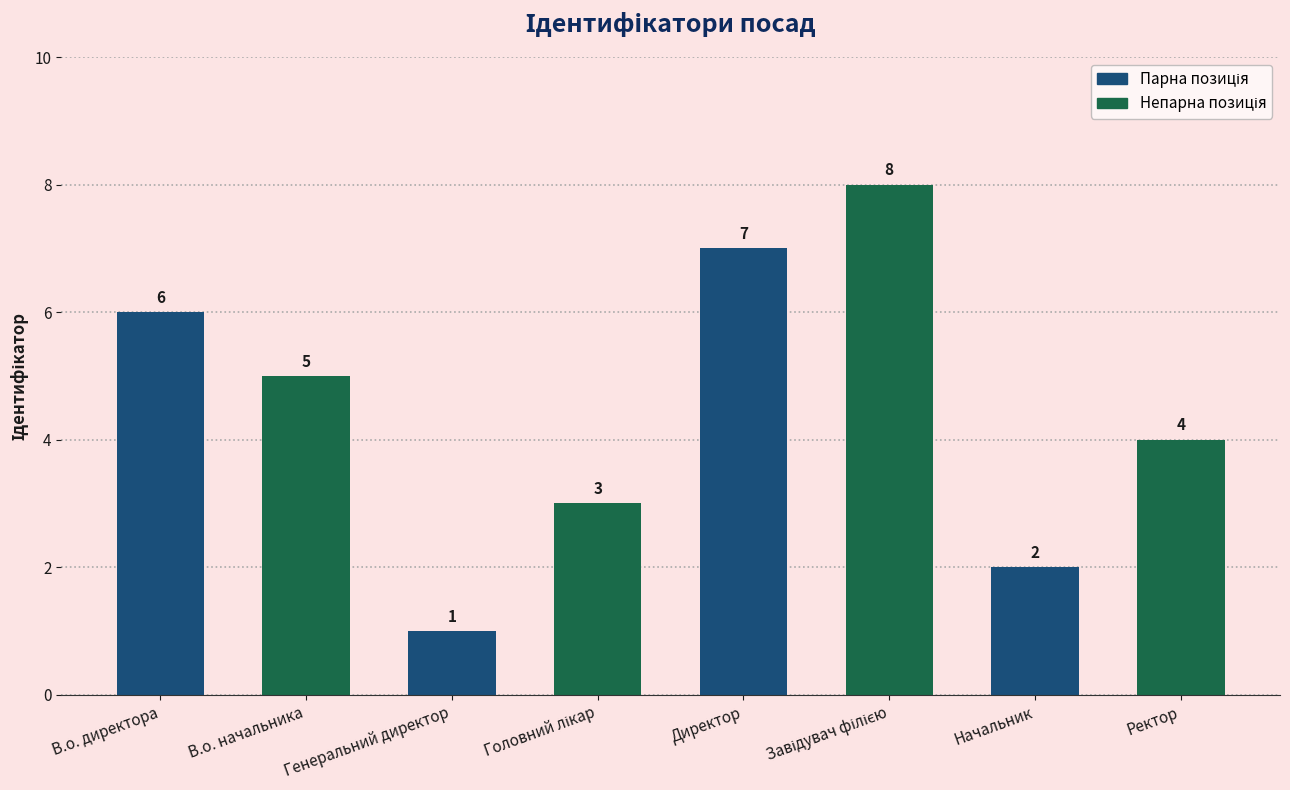

What is the value of the 8th bar from the left?

4